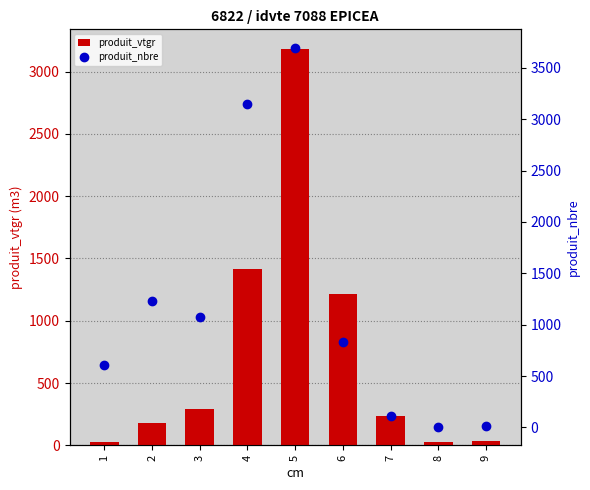

The produit_vtgr series shows 32.2 at 9. True or false?

True